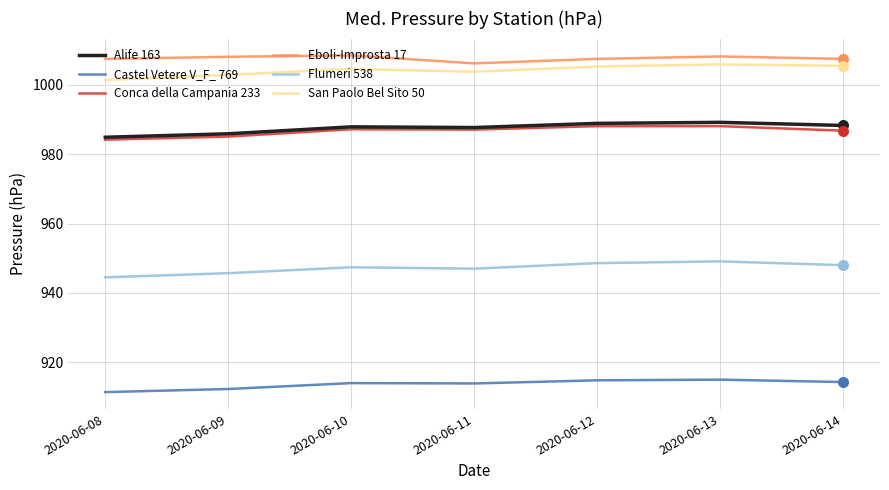

True or false: Flumeri 538 and Conca della Campania 233 cross at least once.

False